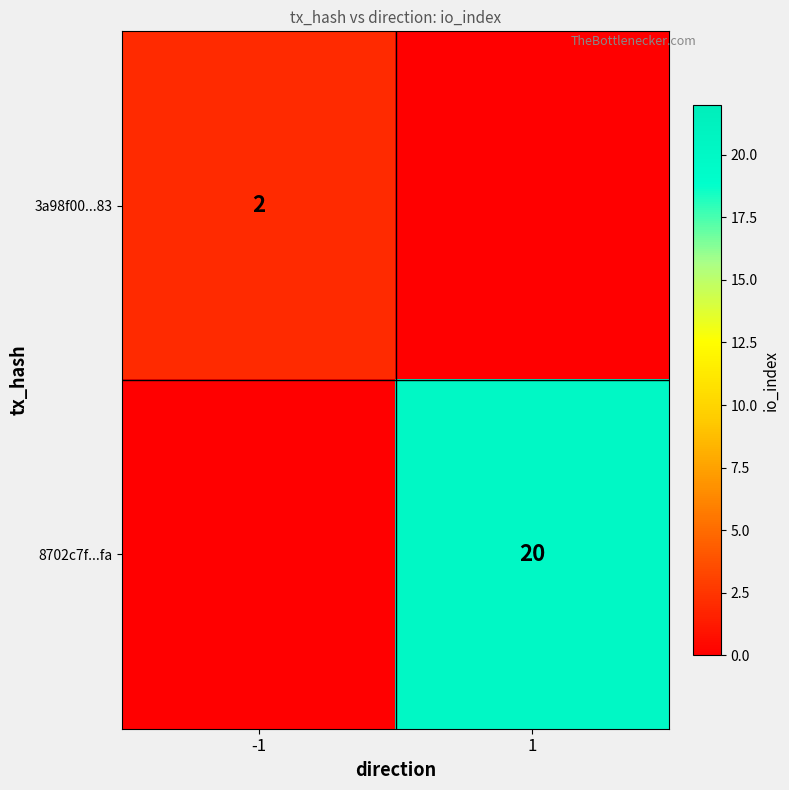

True or false: 8702c7f...fa has a value of 30 at 1.

False